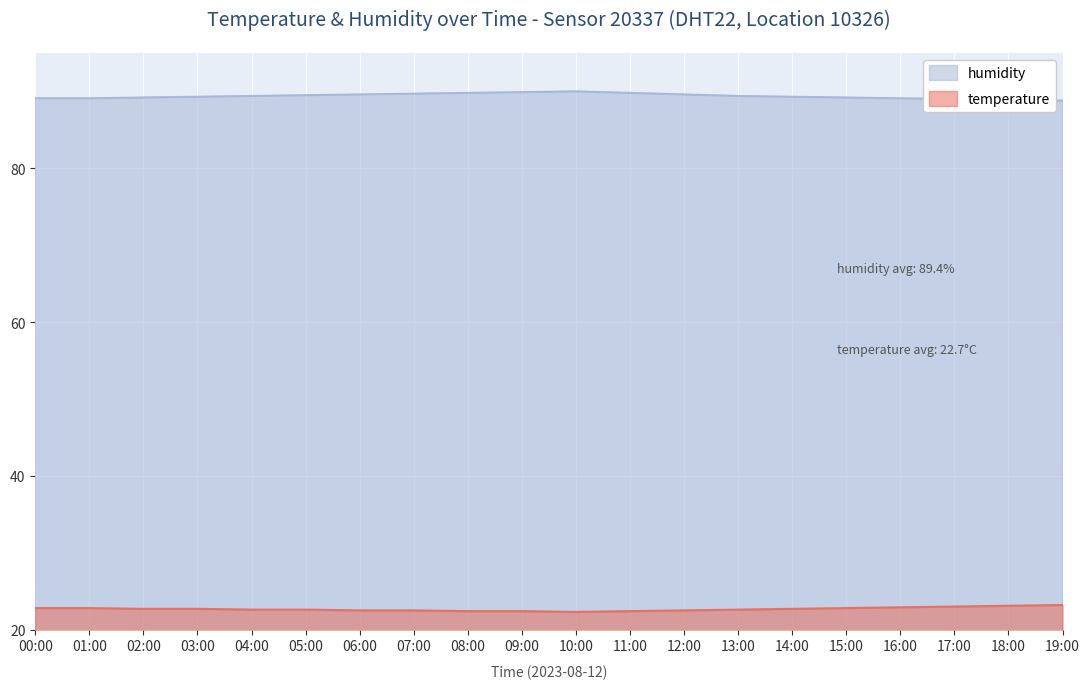

At which label does temperature reach its peak?

19:00